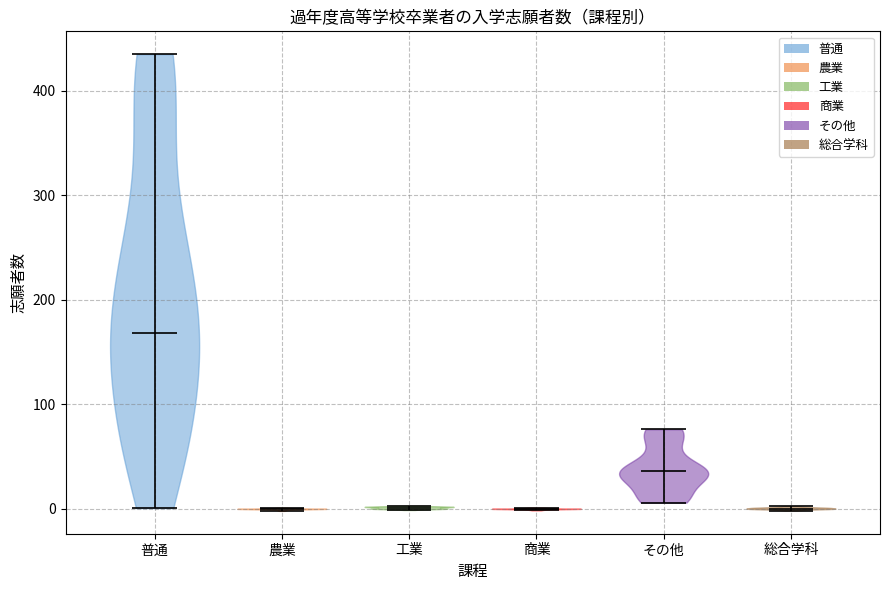

Reading left to right, read every violin against the y-axis: where its median line is, and the lowest and highest points it reaches. The values are not printed on the chart, so give them approximately, as read against the axis.

普通: median line 170, lowest point 0, highest point 430
農業: median line 0, lowest point 0, highest point 0
工業: median line 0, lowest point 0, highest point 0
商業: median line 0, lowest point 0, highest point 0
その他: median line 40, lowest point 10, highest point 80
総合学科: median line 0, lowest point 0, highest point 0